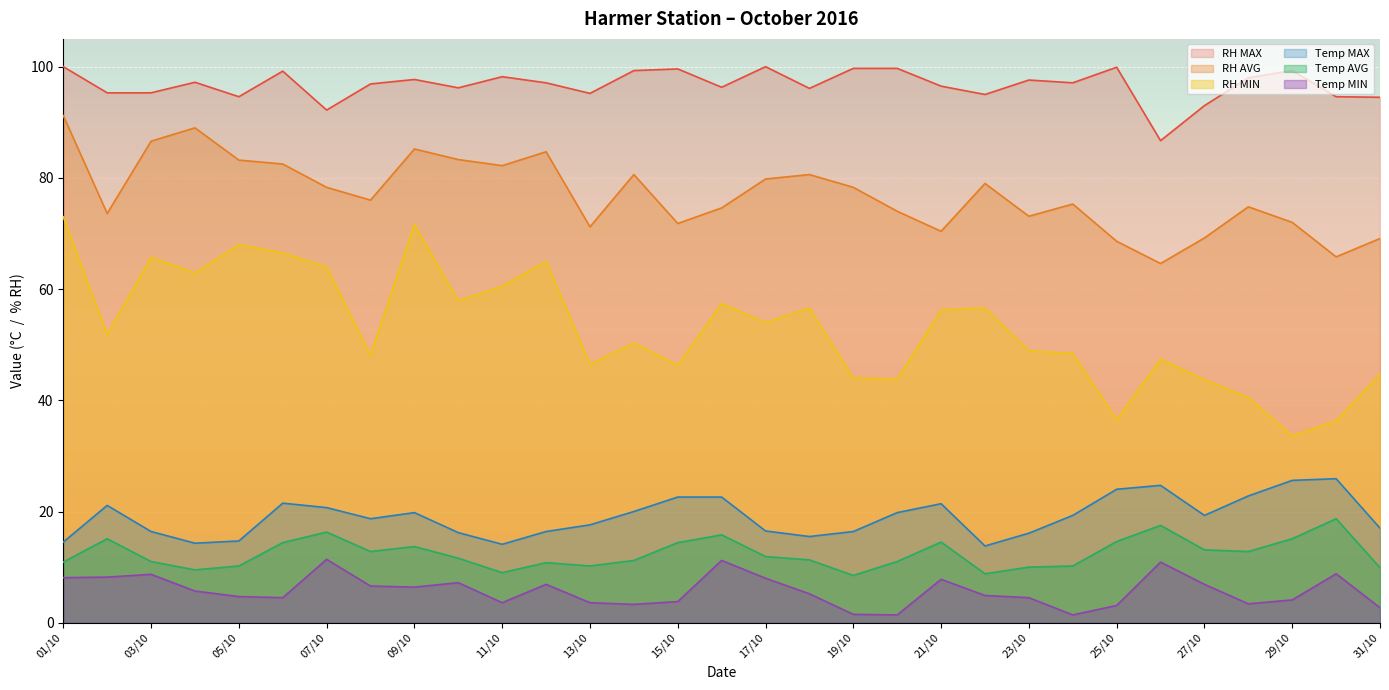

Reading left to right, what are all the values shown in this chart?

Temp MIN: 01/10=8.1	02/10=8.2	03/10=8.7	04/10=5.7	05/10=4.7	06/10=4.5	07/10=11.4	08/10=6.6	09/10=6.4	10/10=7.2	11/10=3.6	12/10=6.9	13/10=3.6	14/10=3.3	15/10=3.8	16/10=11.2	17/10=8.0	18/10=5.2	19/10=1.5	20/10=1.4	21/10=7.8	22/10=4.9	23/10=4.5	24/10=1.4	25/10=3.1	26/10=10.9	27/10=6.9	28/10=3.4	29/10=4.1	30/10=8.8	31/10=2.7
Temp AVG: 01/10=10.9	02/10=15.1	03/10=11.0	04/10=9.5	05/10=10.2	06/10=14.4	07/10=16.3	08/10=12.8	09/10=13.7	10/10=11.6	11/10=9.0	12/10=10.8	13/10=10.2	14/10=11.2	15/10=14.4	16/10=15.8	17/10=11.9	18/10=11.3	19/10=8.5	20/10=11.0	21/10=14.5	22/10=8.8	23/10=10.0	24/10=10.2	25/10=14.6	26/10=17.5	27/10=13.1	28/10=12.8	29/10=15.1	30/10=18.7	31/10=9.9
Temp MAX: 01/10=14.5	02/10=21.1	03/10=16.4	04/10=14.3	05/10=14.7	06/10=21.5	07/10=20.7	08/10=18.7	09/10=19.8	10/10=16.2	11/10=14.1	12/10=16.4	13/10=17.6	14/10=20.0	15/10=22.6	16/10=22.6	17/10=16.5	18/10=15.5	19/10=16.4	20/10=19.8	21/10=21.4	22/10=13.8	23/10=16.1	24/10=19.3	25/10=24.0	26/10=24.7	27/10=19.3	28/10=22.8	29/10=25.6	30/10=25.9	31/10=17.0
RH MIN: 01/10=73.0	02/10=51.8	03/10=65.7	04/10=62.9	05/10=68.0	06/10=66.5	07/10=64.0	08/10=48.1	09/10=71.6	10/10=57.9	11/10=60.5	12/10=65.0	13/10=46.5	14/10=50.3	15/10=46.3	16/10=57.4	17/10=54.0	18/10=56.6	19/10=44.0	20/10=43.8	21/10=56.3	22/10=56.6	23/10=48.9	24/10=48.4	25/10=36.5	26/10=47.4	27/10=43.7	28/10=40.5	29/10=33.6	30/10=36.3	31/10=44.7
RH AVG: 01/10=91.2	02/10=73.6	03/10=86.6	04/10=89.0	05/10=83.2	06/10=82.5	07/10=78.3	08/10=76.0	09/10=85.2	10/10=83.3	11/10=82.2	12/10=84.7	13/10=71.2	14/10=80.6	15/10=71.8	16/10=74.6	17/10=79.8	18/10=80.6	19/10=78.3	20/10=74.0	21/10=70.4	22/10=79.0	23/10=73.1	24/10=75.3	25/10=68.6	26/10=64.6	27/10=69.2	28/10=74.8	29/10=72.0	30/10=65.8	31/10=69.1
RH MAX: 01/10=100.0	02/10=95.3	03/10=95.3	04/10=97.2	05/10=94.6	06/10=99.2	07/10=92.2	08/10=96.9	09/10=97.7	10/10=96.2	11/10=98.2	12/10=97.1	13/10=95.2	14/10=99.3	15/10=99.6	16/10=96.3	17/10=100.0	18/10=96.1	19/10=99.7	20/10=99.7	21/10=96.5	22/10=95.0	23/10=97.6	24/10=97.1	25/10=99.9	26/10=86.7	27/10=93.0	28/10=98.0	29/10=99.3	30/10=94.6	31/10=94.5